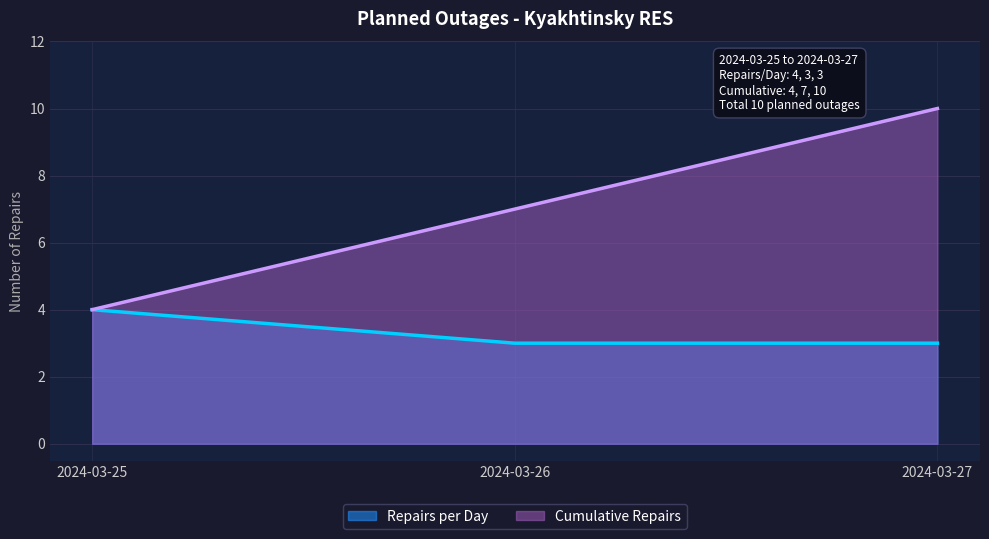

Where does the Cumulative Repairs series first go above 7?

2024-03-27